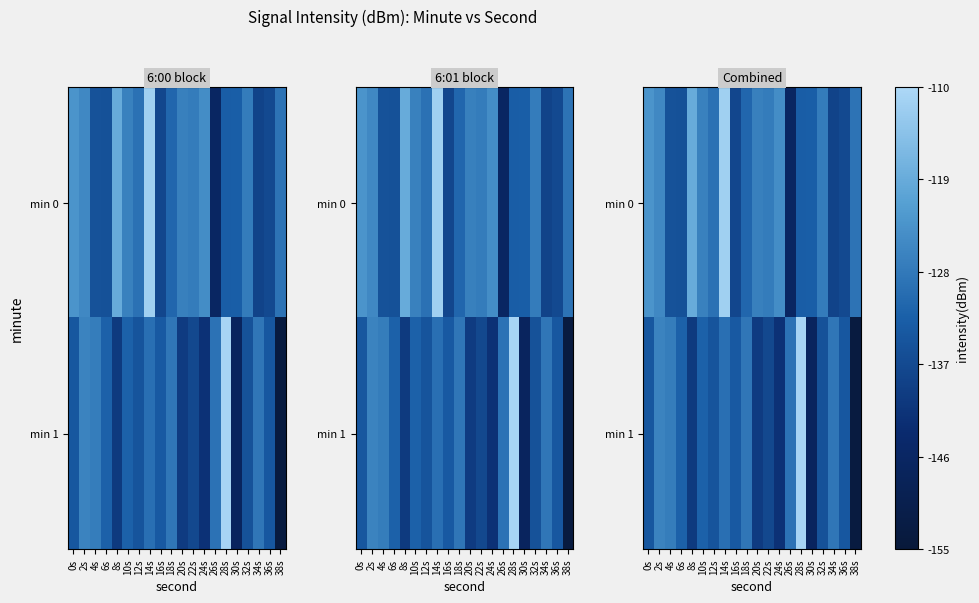

List the series in order of their peak value, lowest first.

min 0, min 1